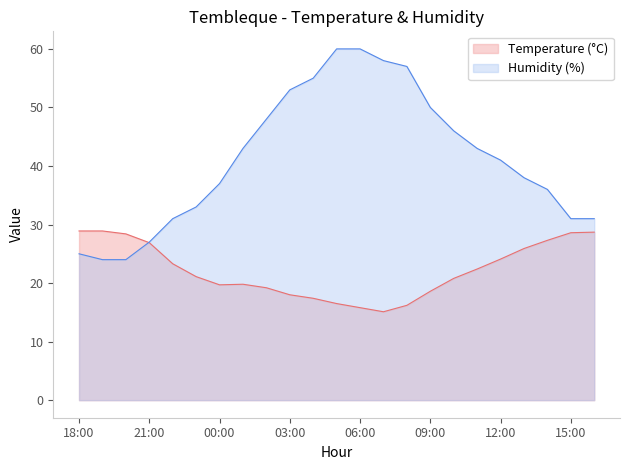

At which label does Temperature (°C) first exceed 21?

18:00